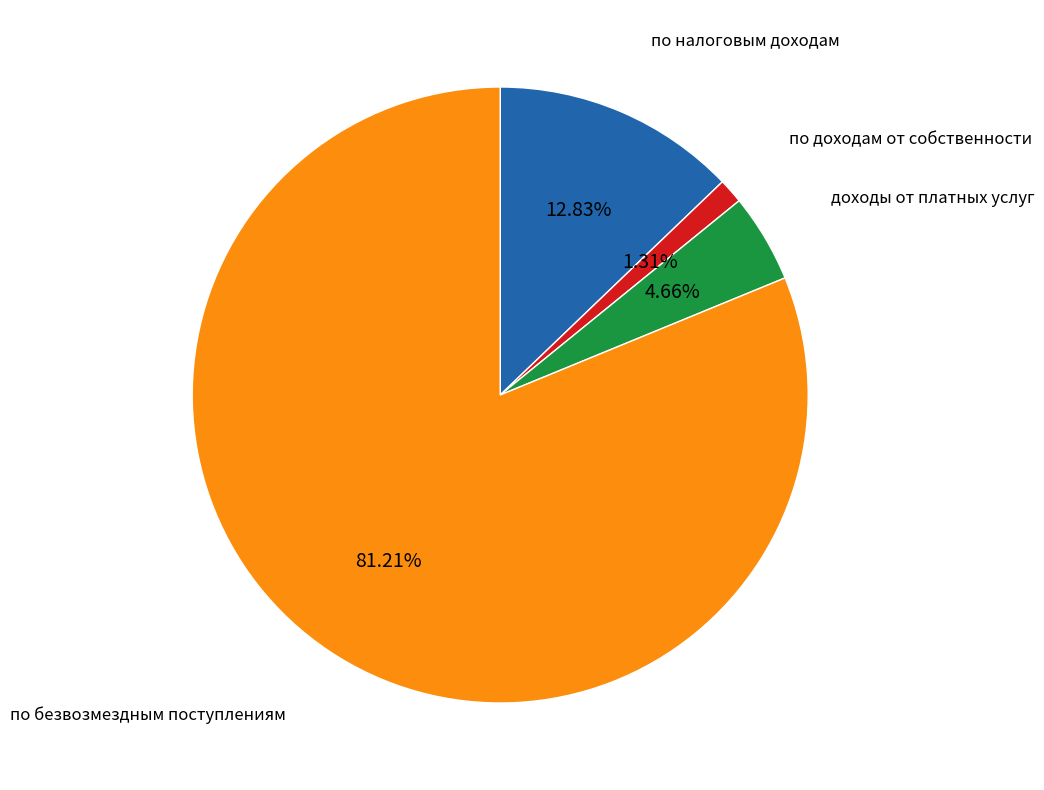

How many slices are in this pie chart?

4